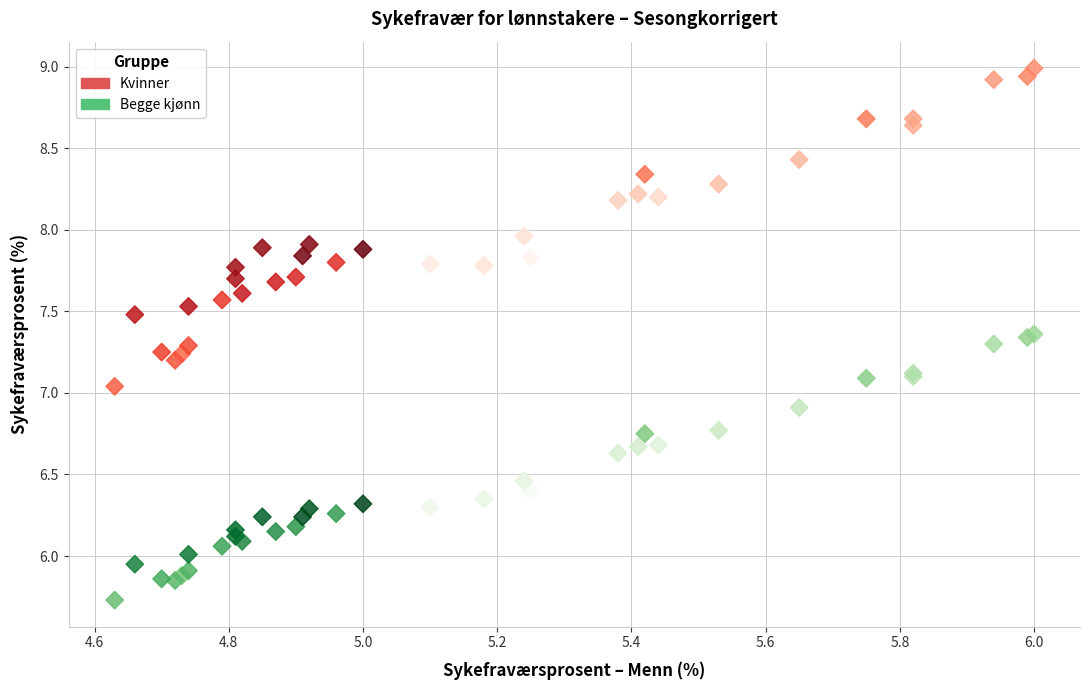

Which series contains the lowest Y value?

Begge kjønn